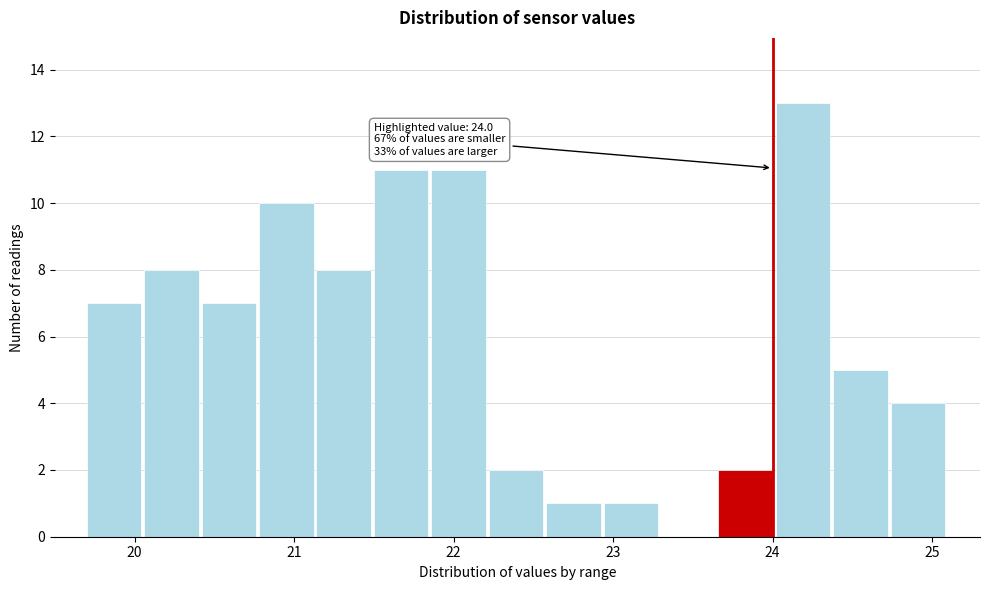

Around what value on the x-axis is the tallest bar? Give the approximate position of its centre, as read against the axis.

24.2